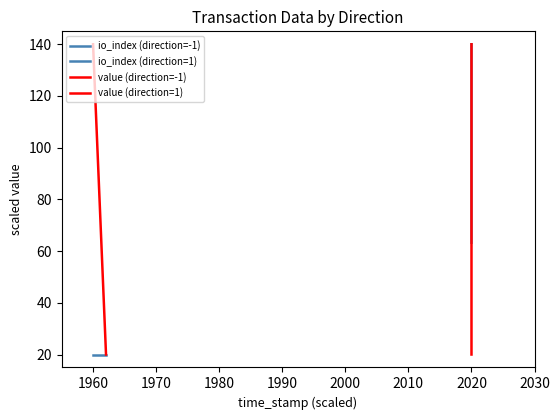

How many series are shown in this chart?

4